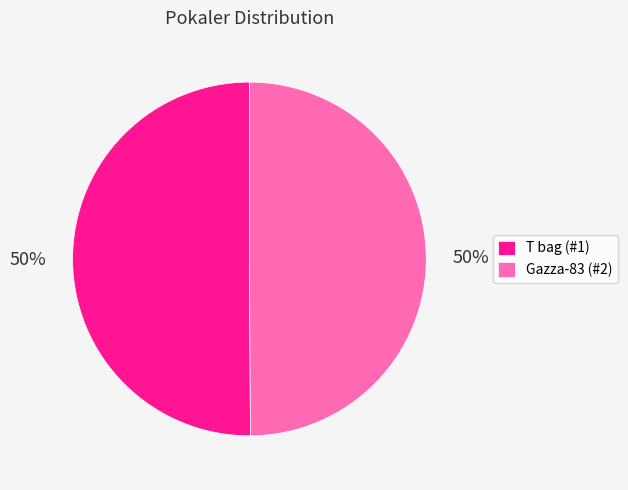

Count the number of slices in the pie.

2